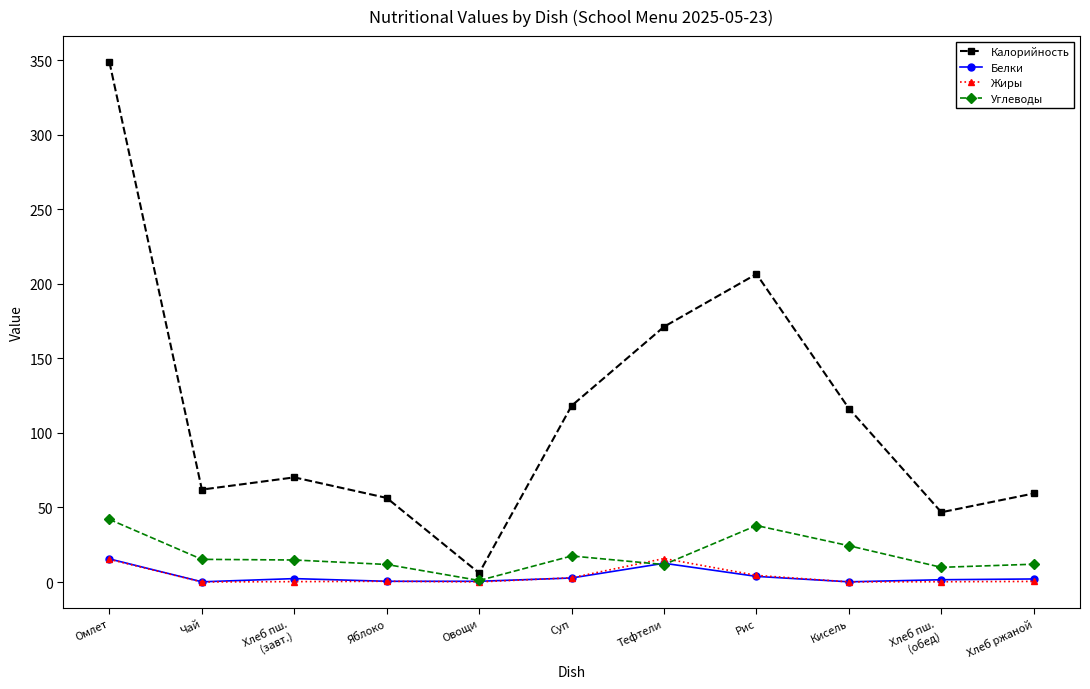

What is the difference between the highest and lowest values at Омлет?

333.6